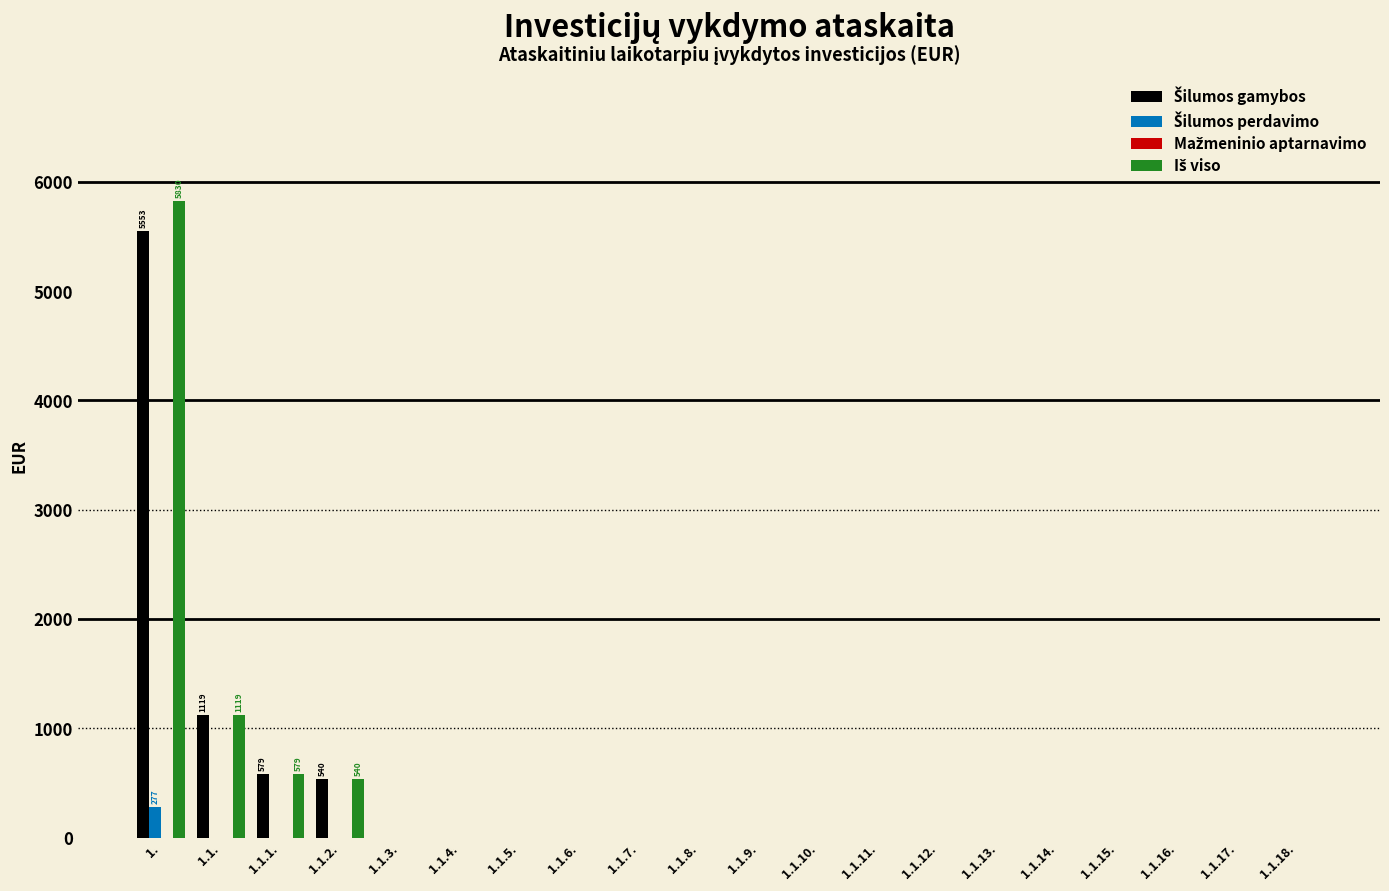

At which category is the sum across all series the highest?

1.